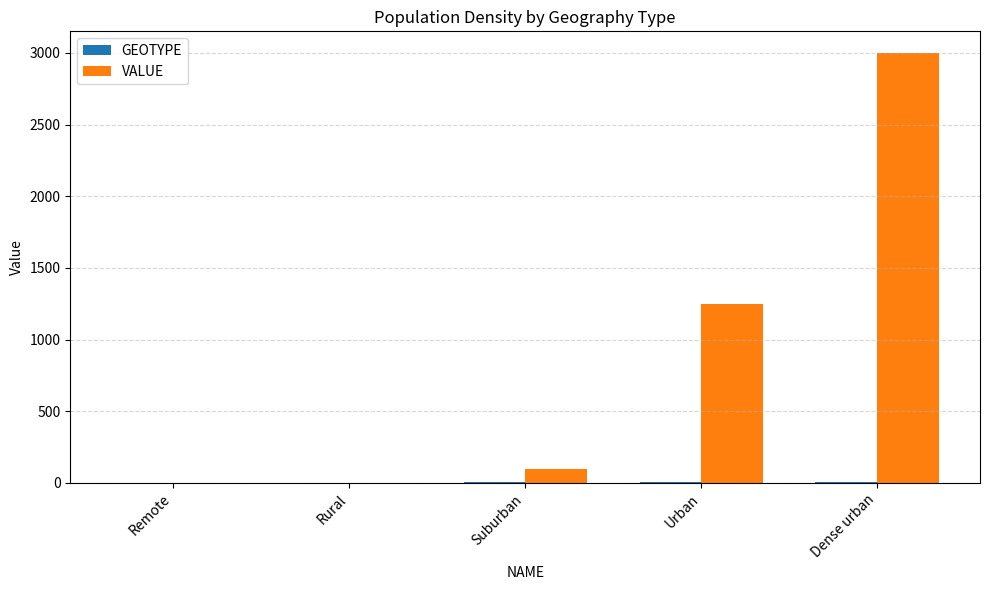

What is the maximum value shown in the chart?

3000.0